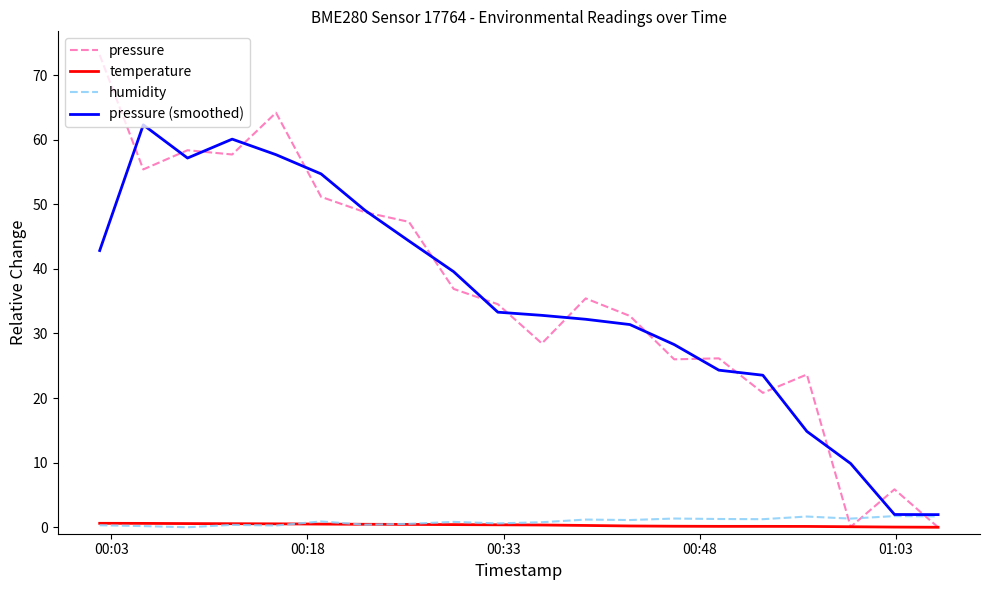

Which series has the largest total across all categories?

pressure